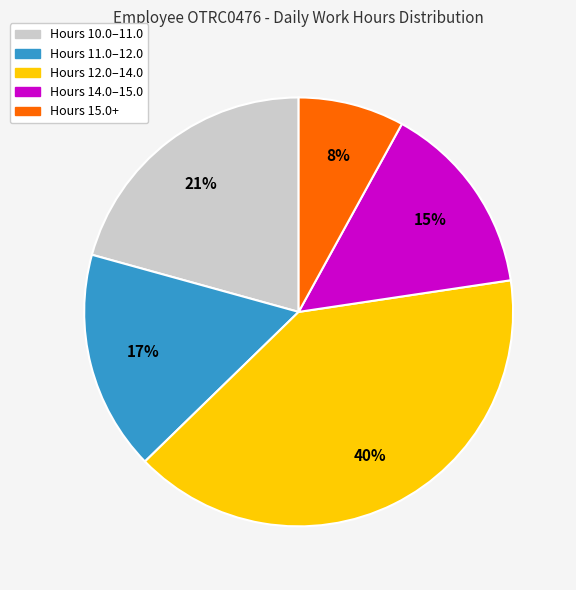

Does any single category account for the majority?

No